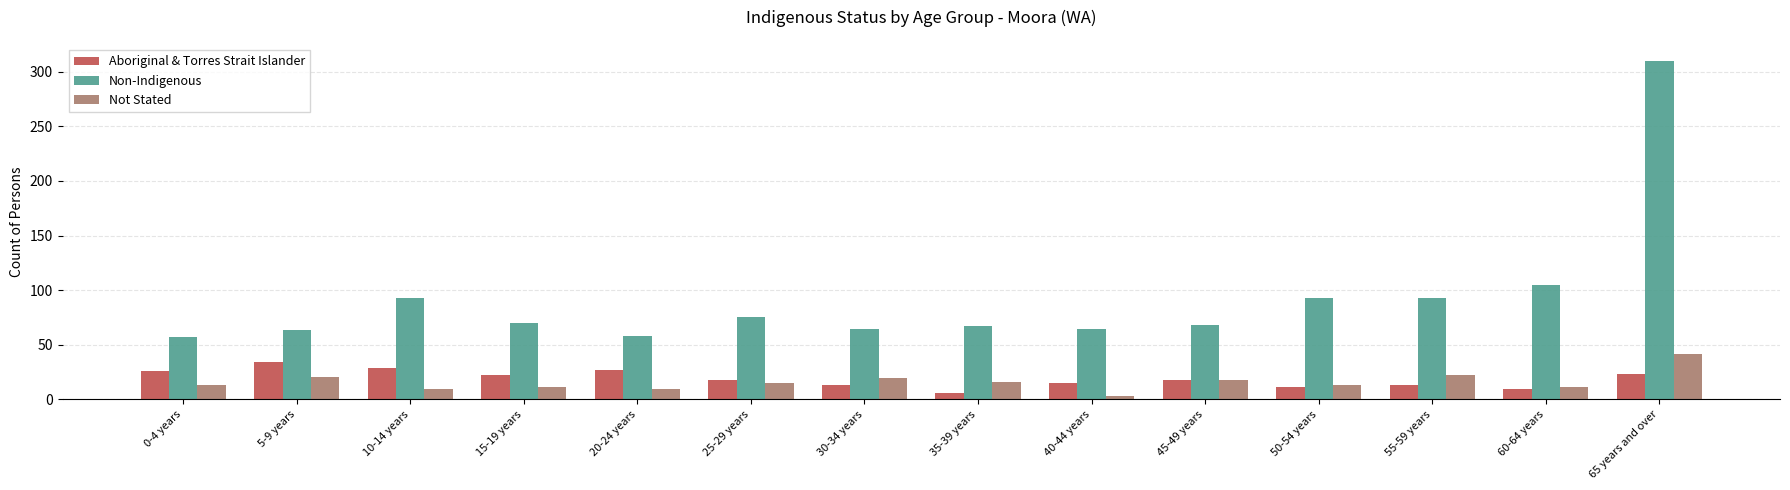

The value of Non-Indigenous at 65 years and over is 310. True or false?

True